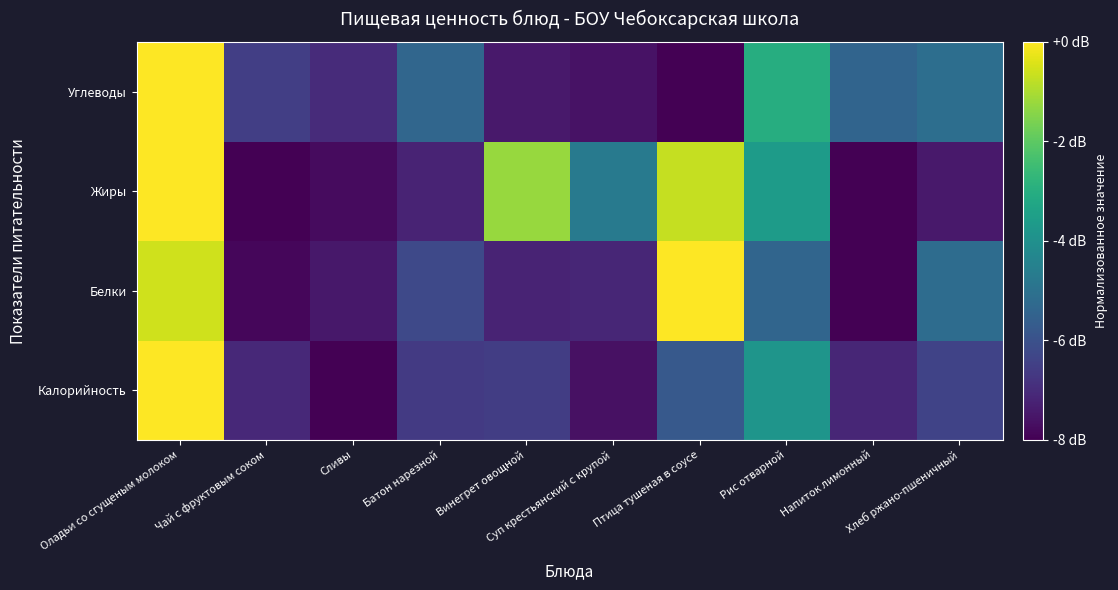

Rank the series by their maximum value, from lowest to highest.

Калорийность, Белки, Жиры, Углеводы